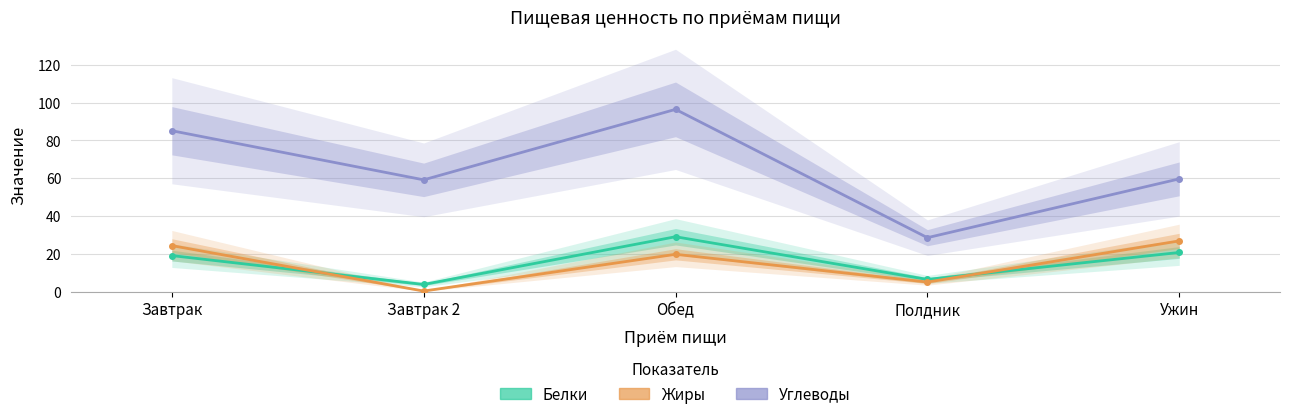

Count the number of categories in the chart.

5